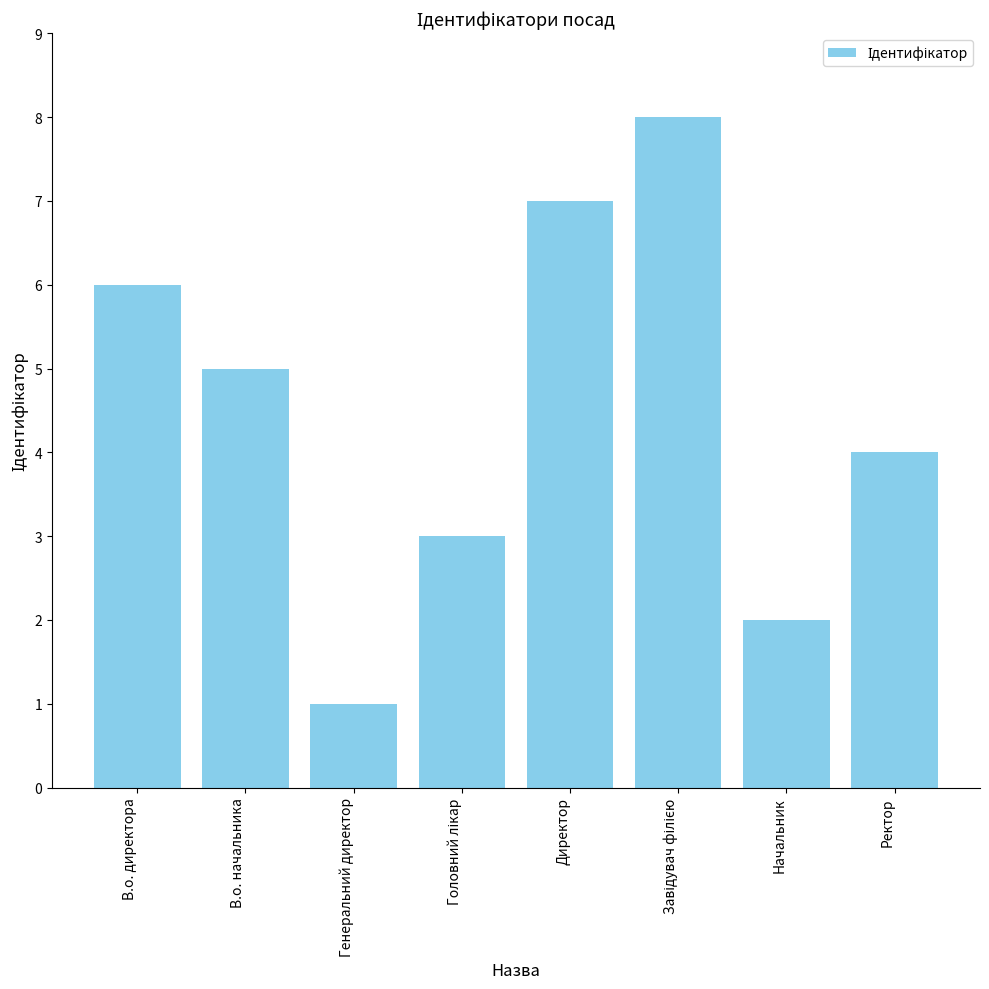

Which has a higher value, Директор or Генеральний директор?

Директор